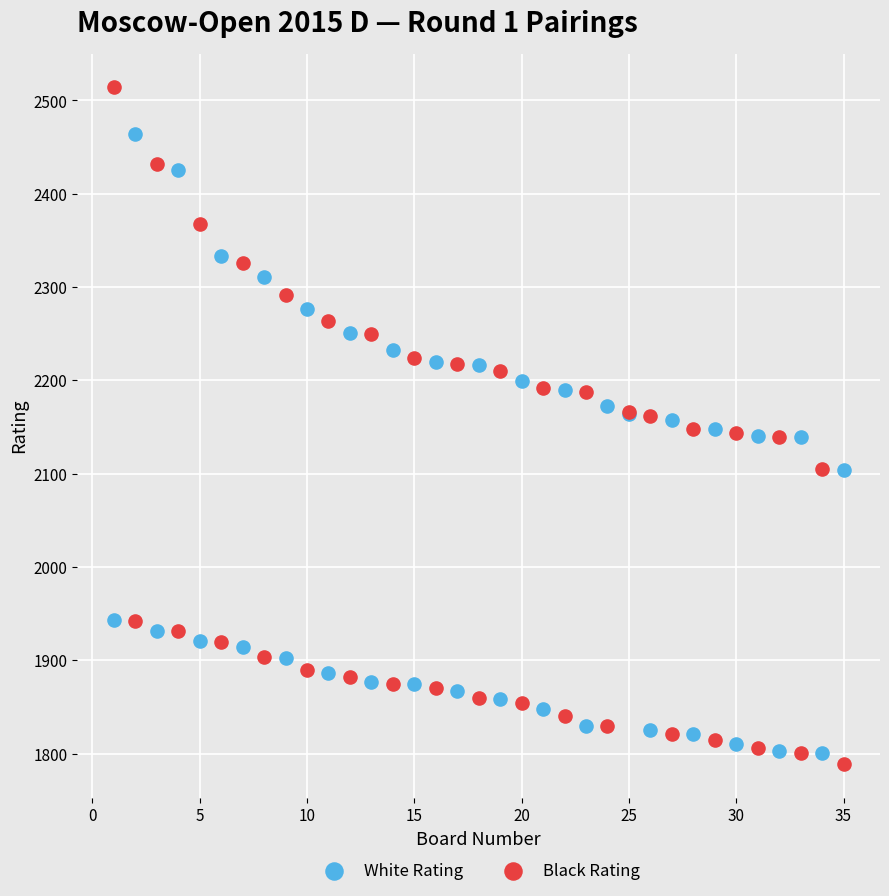

What is the X range (max minus min) for the scatter plot?

34